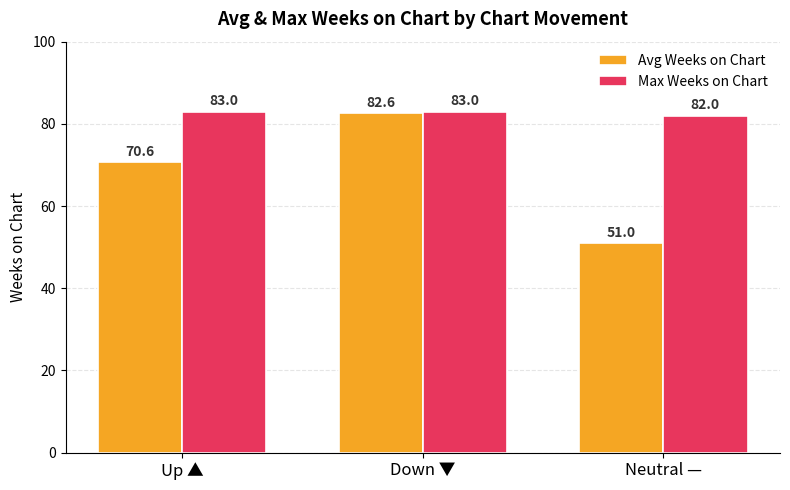

Is it true that Avg Weeks on Chart equals 70.6 at Up ▲?

True